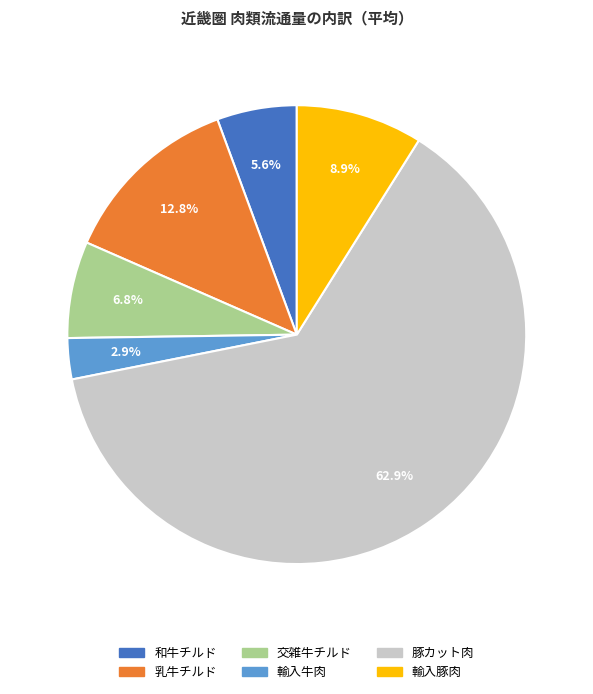

How many slices are in this pie chart?

6